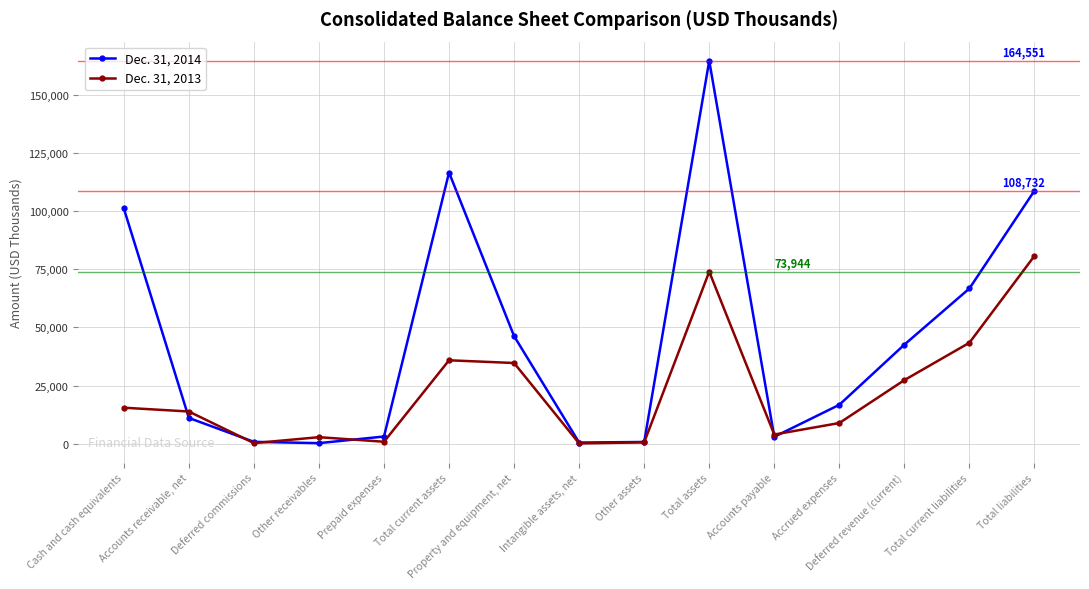

What is the spread (max minus min) of values at Accrued expenses?

7826